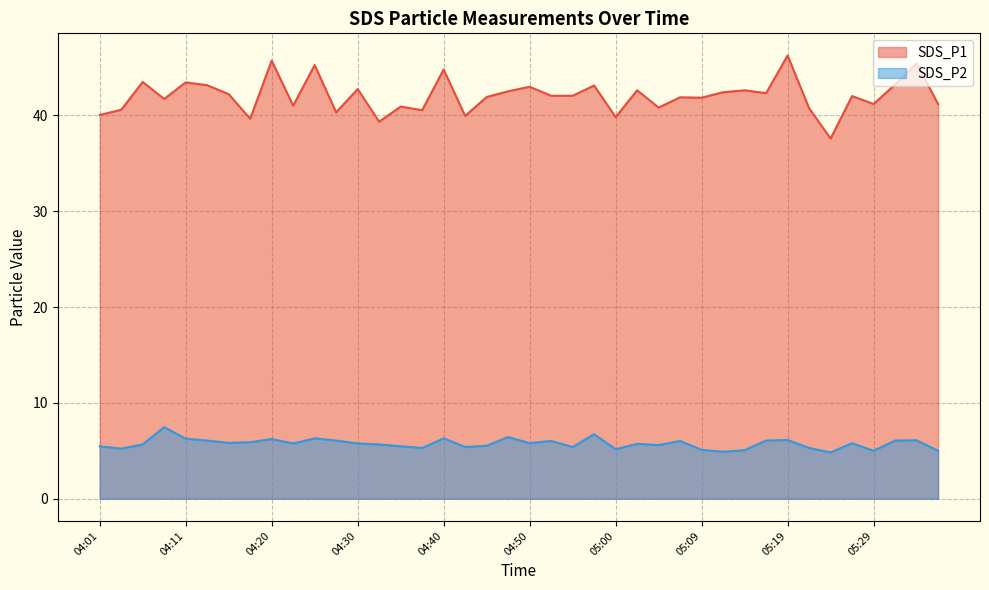

How many lines are shown in the chart?

2